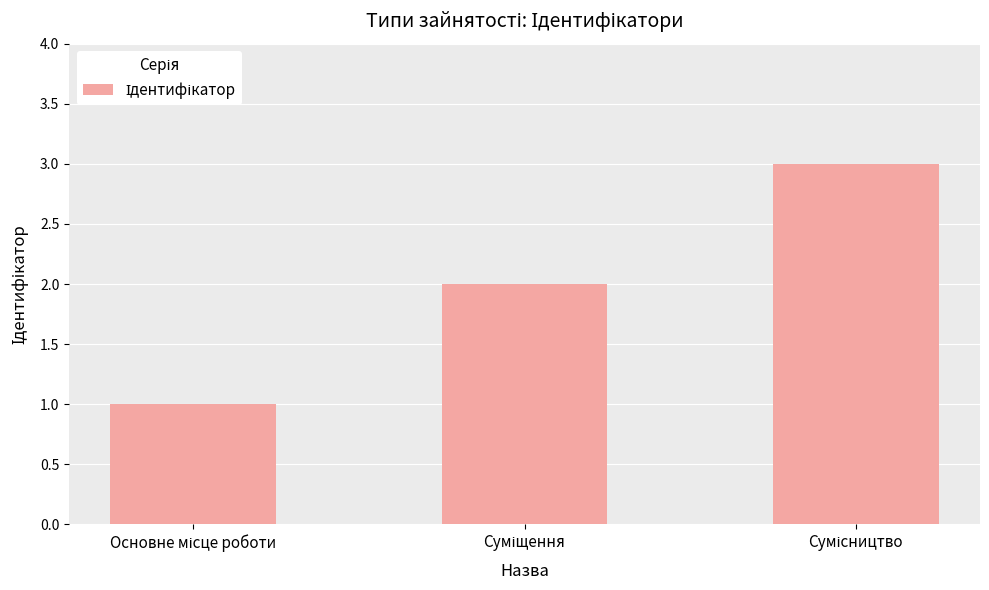

What is the greatest value displayed?

3